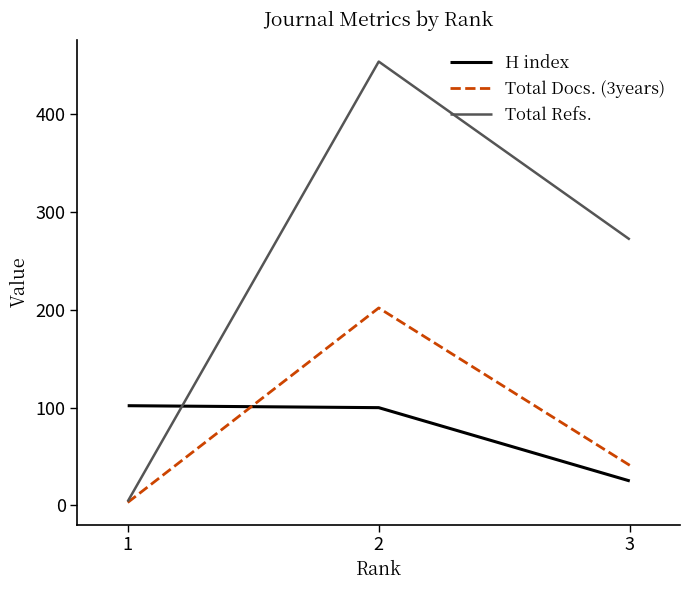

What is the difference between the maximum and minimum values in the Total Refs. series?

450